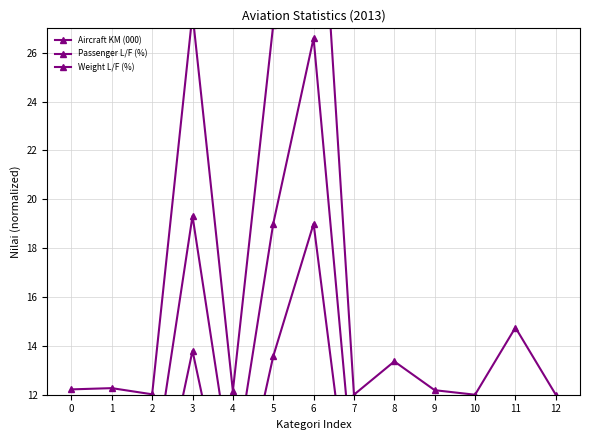

Which category has the lowest value in the Passenger L/F (%) series?

10